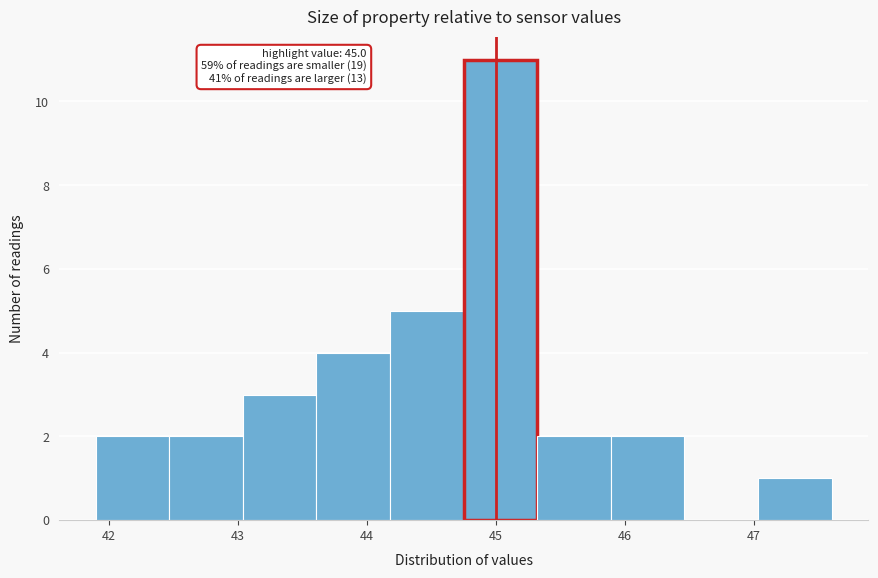

Over which range of the x-axis is the bar tallest?

44.75 to 45.32